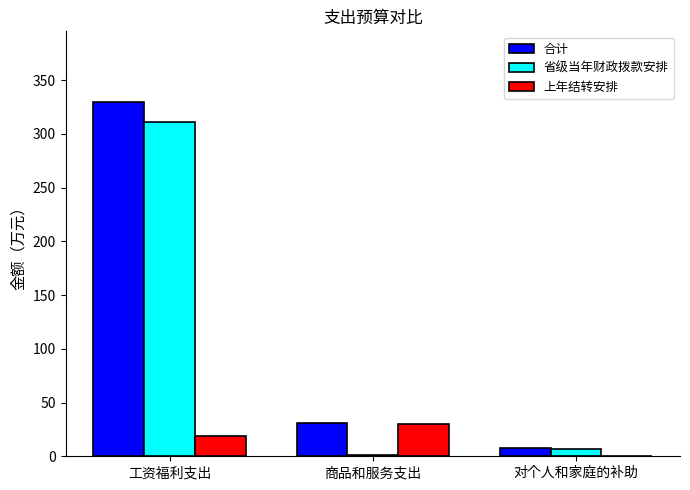

What is the maximum value for 省级当年财政拨款安排?

310.7